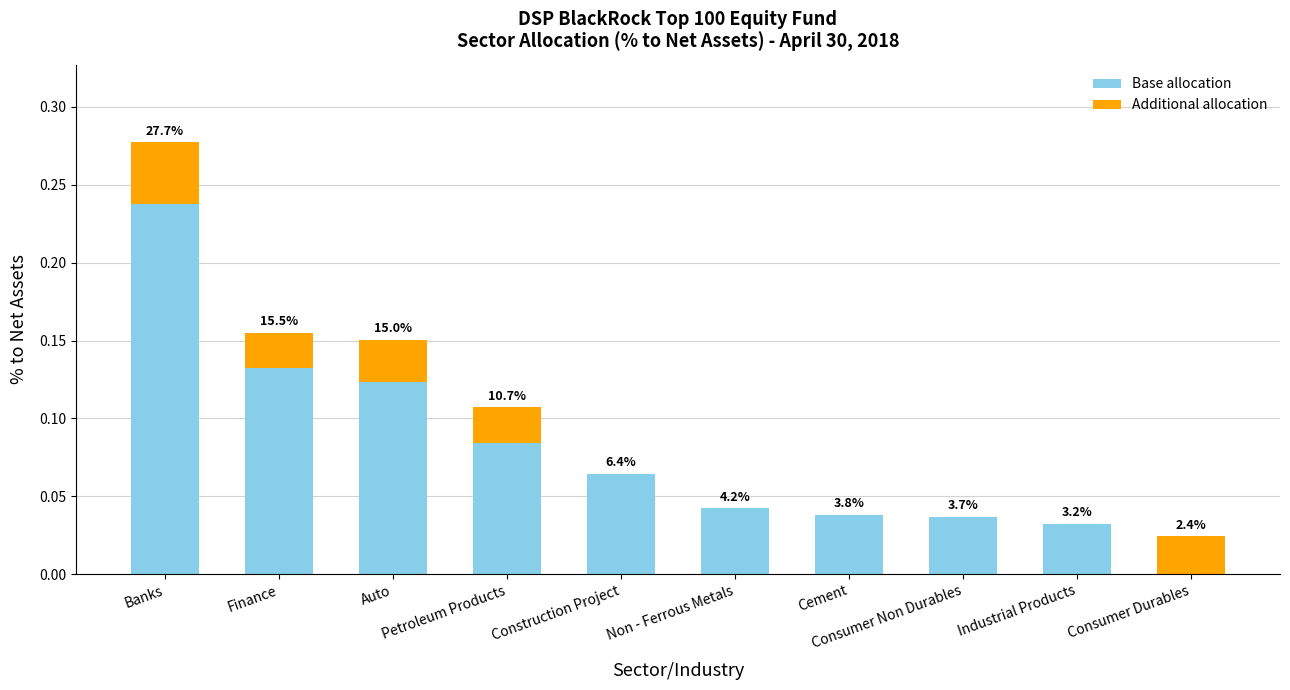

At how many categories does at least one series exceed 0?

10